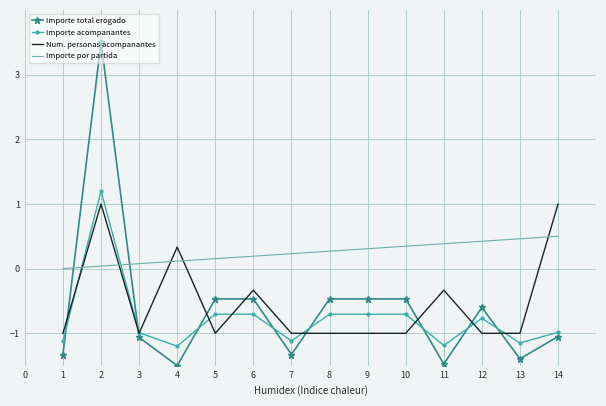

At which category is the sum across all series the highest?

2